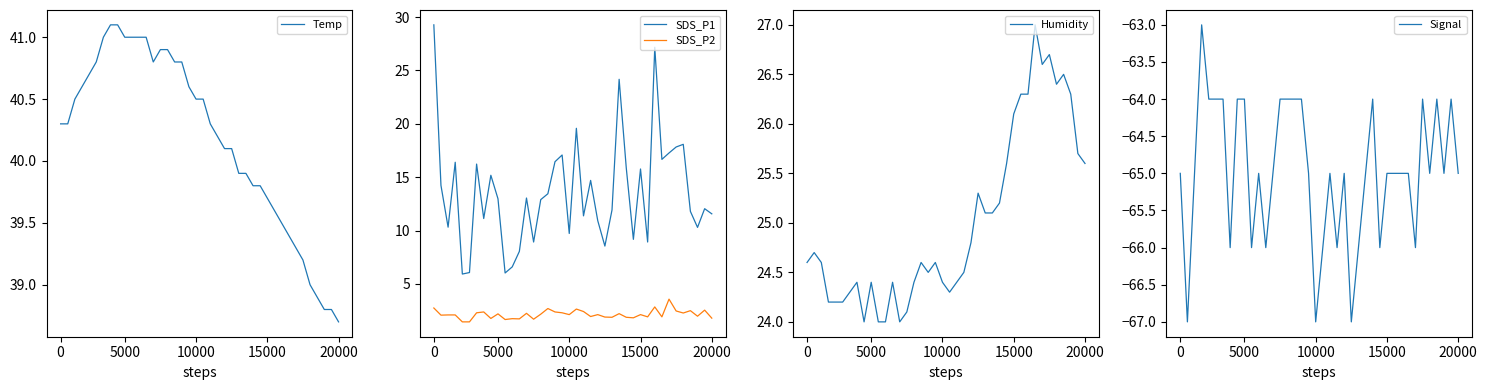

Reading left to right, extract all data points from this chart.

Temp: 40.3	40.3	40.5	40.6	40.7	40.8	41.0	41.1	41.1	41.0	41.0	41.0	41.0	40.8	40.9	40.9	40.8	40.8	40.6	40.5	40.5	40.3	40.2	40.1	40.1	39.9	39.9	39.8	39.8	39.7	39.6	39.5	39.4	39.3	39.2	39.0	38.9	38.8	38.8	38.7
SDS_P1: 29.3	14.2	10.3	16.4	5.9	6.1	16.2	11.1	15.2	13.0	6.0	6.6	8.1	13.1	8.9	12.9	13.4	16.4	17.1	9.7	19.6	11.4	14.7	10.9	8.6	11.9	24.2	15.9	9.2	15.8	8.9	27.2	16.7	17.3	17.8	18.1	11.8	10.3	12.1	11.6
SDS_P2: 2.8	2.1	2.1	2.1	1.4	1.4	2.3	2.4	1.8	2.2	1.7	1.8	1.7	2.2	1.7	2.2	2.7	2.4	2.3	2.1	2.6	2.4	1.9	2.1	1.9	1.9	2.2	1.9	1.8	2.1	1.9	2.9	1.9	3.6	2.5	2.3	2.5	2.0	2.5	1.8
Humidity: 24.6	24.7	24.6	24.2	24.2	24.2	24.3	24.4	24.0	24.4	24.0	24.0	24.4	24.0	24.1	24.4	24.6	24.5	24.6	24.4	24.3	24.4	24.5	24.8	25.3	25.1	25.1	25.2	25.6	26.1	26.3	26.3	27.0	26.6	26.7	26.4	26.5	26.3	25.7	25.6
Signal: -65.0	-67.0	-65.0	-63.0	-64.0	-64.0	-64.0	-66.0	-64.0	-64.0	-66.0	-65.0	-66.0	-65.0	-64.0	-64.0	-64.0	-64.0	-65.0	-67.0	-66.0	-65.0	-66.0	-65.0	-67.0	-66.0	-65.0	-64.0	-66.0	-65.0	-65.0	-65.0	-65.0	-66.0	-64.0	-65.0	-64.0	-65.0	-64.0	-65.0